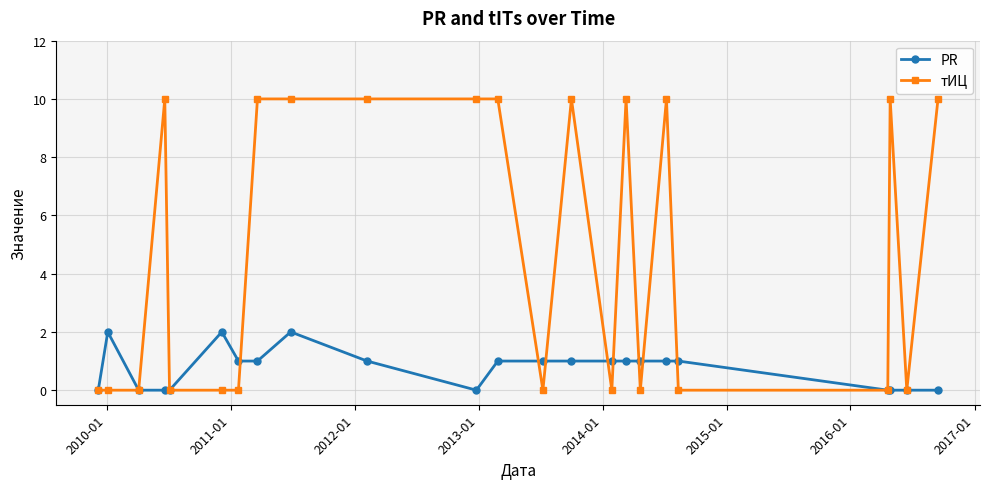

List the series in order of their peak value, highest first.

тИЦ, PR